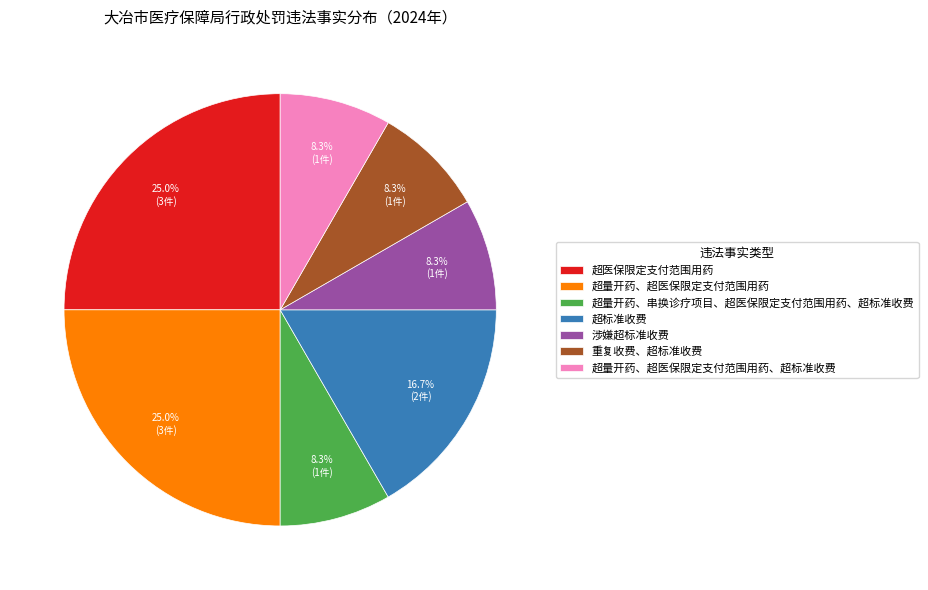

Combined, what portion of the pie is 超医保限定支付范围用药 and 涉嫌超标准收费?

33.3%